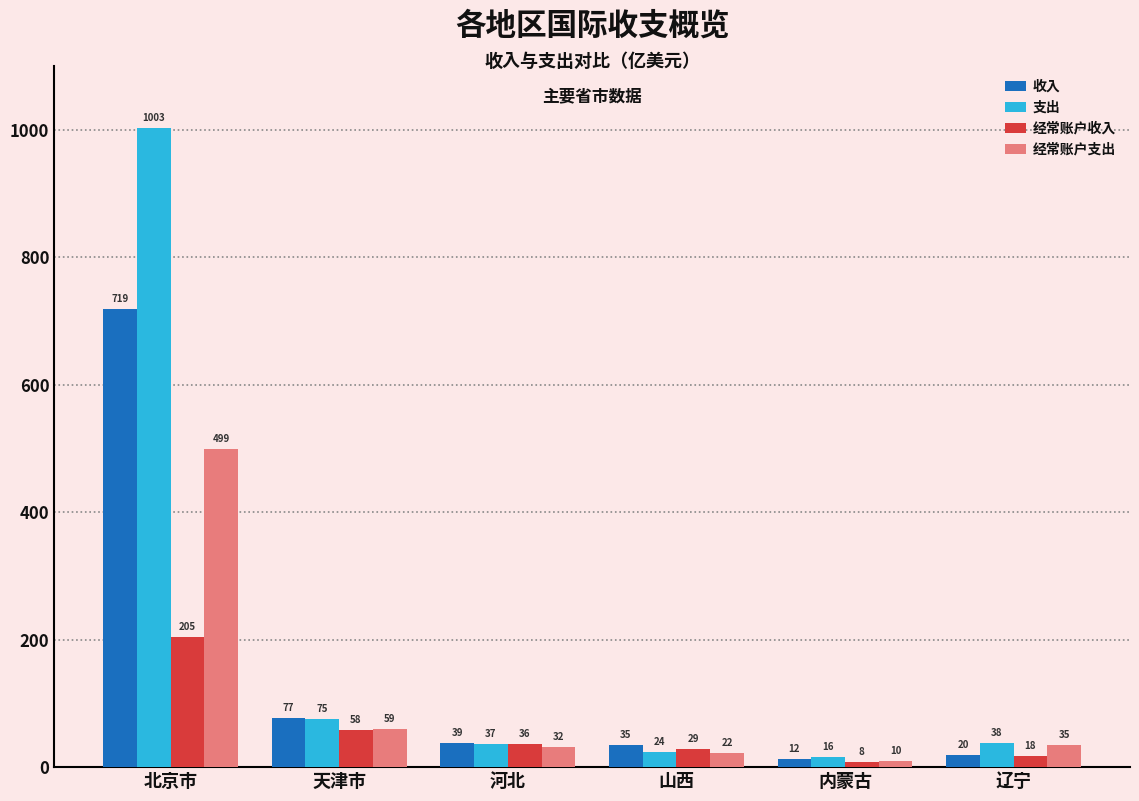

Is the value of 经常账户收入 at 北京市 greater than the value of 经常账户支出 at 天津市?

Yes